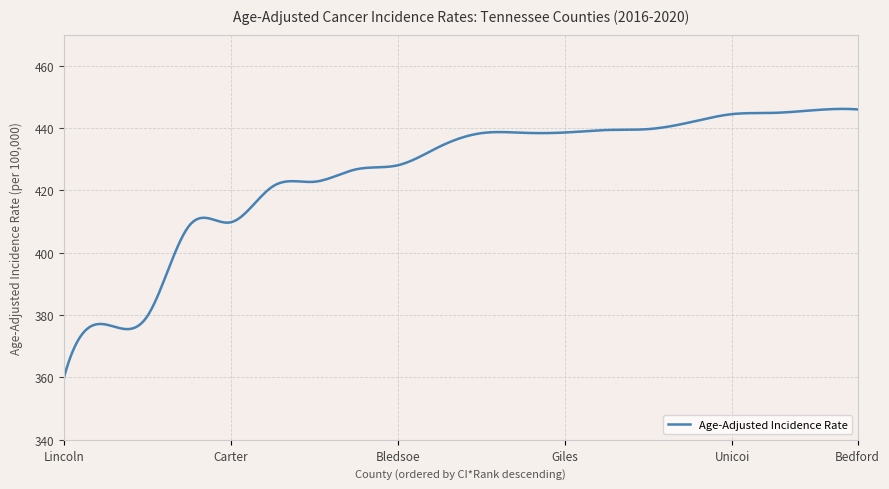

What is the difference between the second highest and second lowest values?

83.3